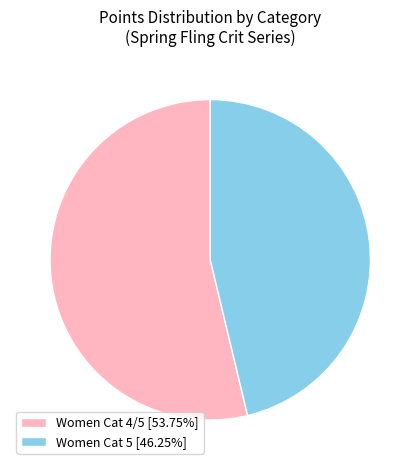

What is the largest slice in the pie chart?

Women Cat 4/5